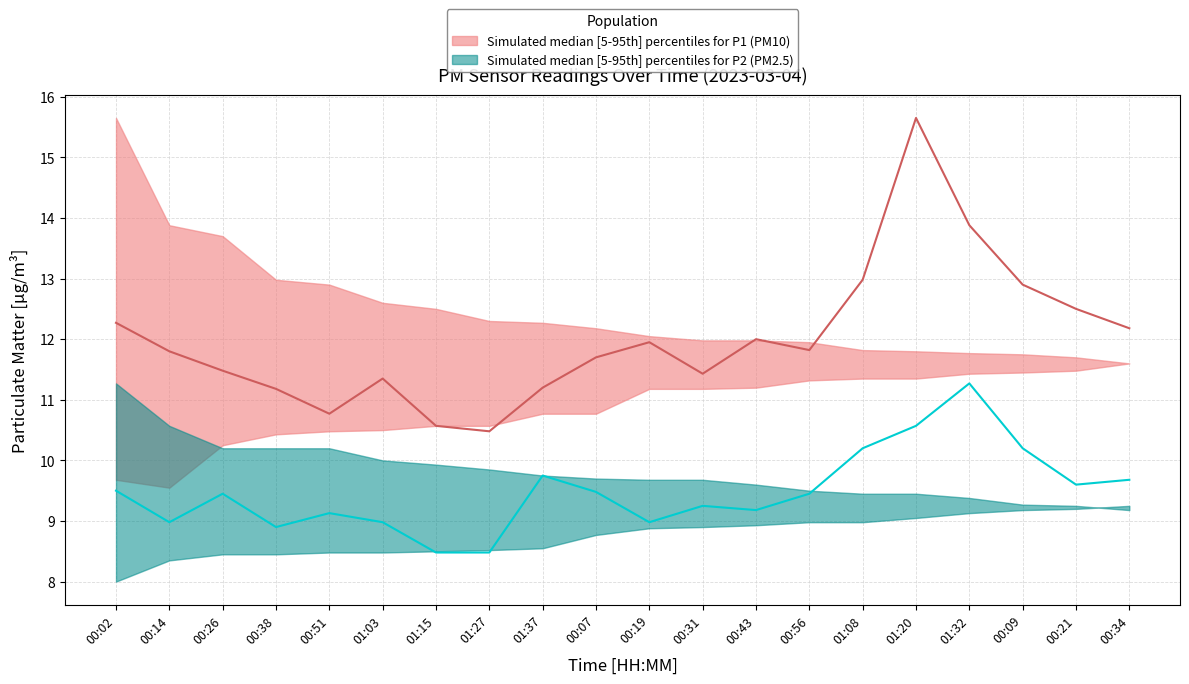

At which category is the sum across all series the highest?

01:20